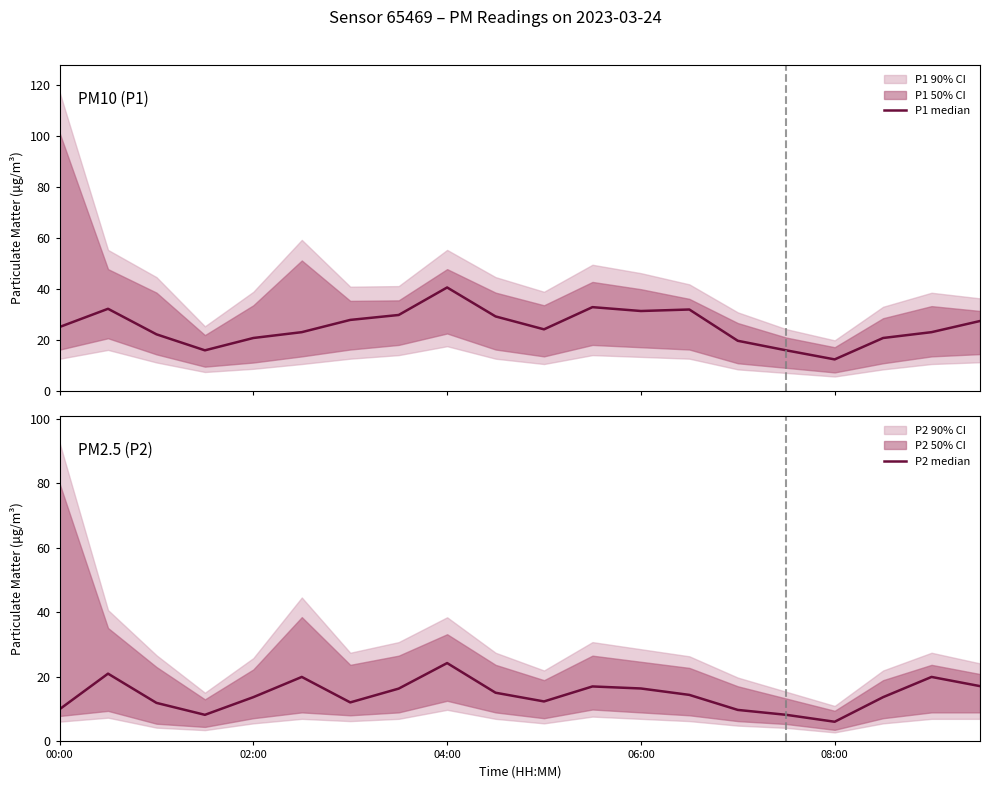

True or false: P1 median and P2 median cross at least once.

False